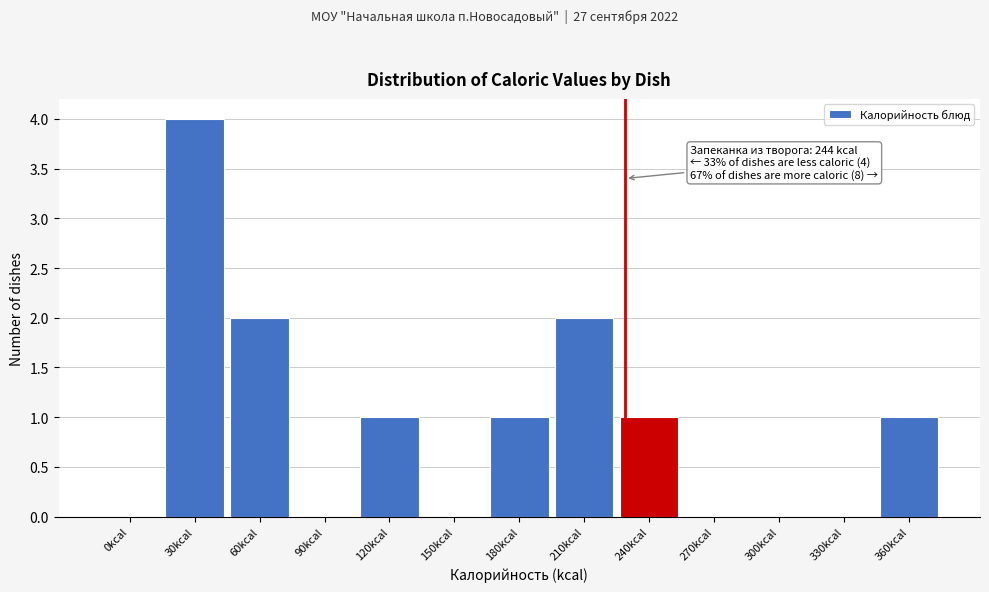

Reading left to right, list all the values displayed in this chart.

0kcal=0	30kcal=4	60kcal=2	90kcal=0	120kcal=1	150kcal=0	180kcal=1	210kcal=2	240kcal=1	270kcal=0	300kcal=0	330kcal=0	360kcal=1